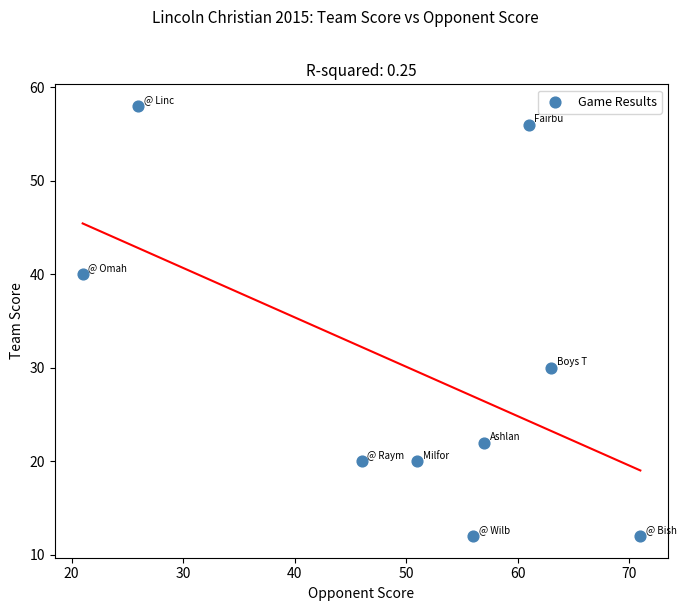

What is the range of Y values (max minus min)?

46